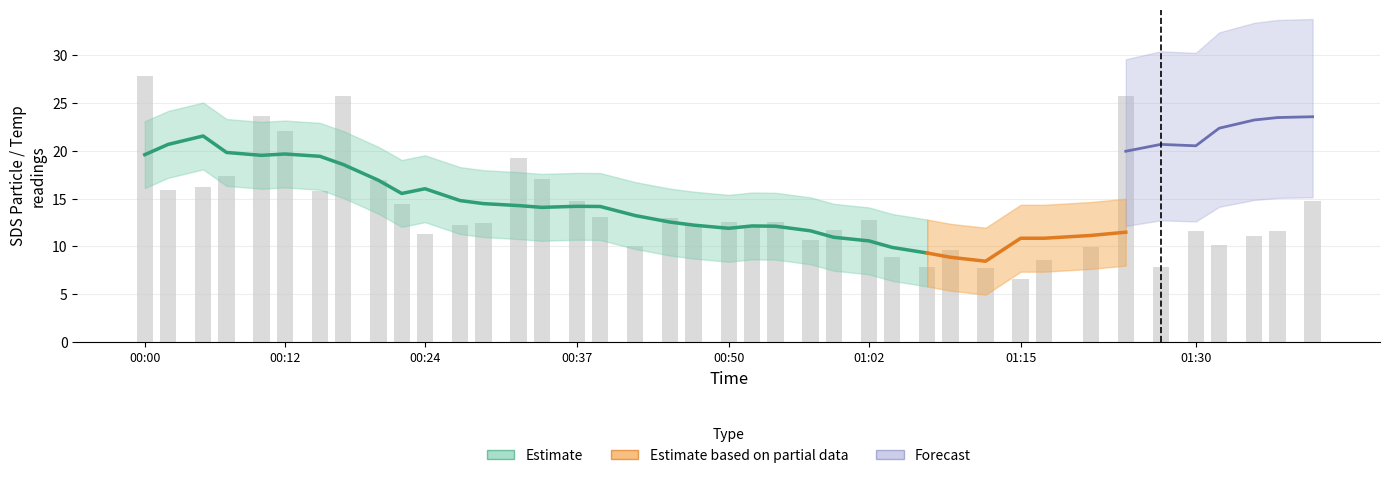

Does the chart contain any negative values?

No